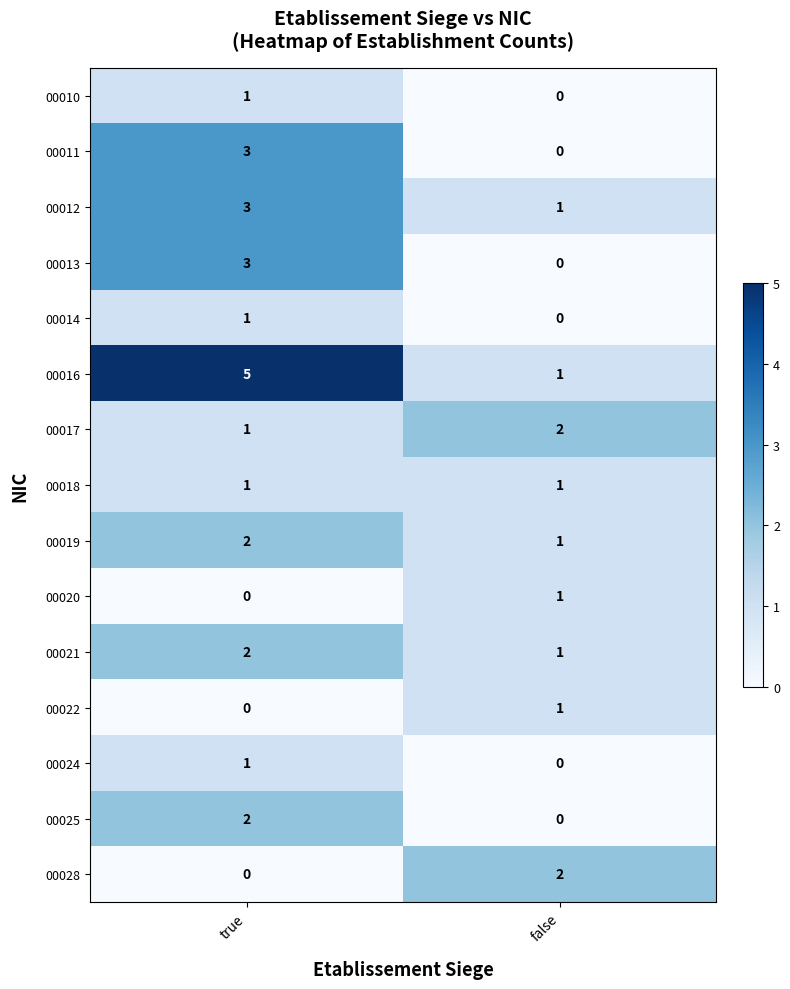

Rank the categories by 00014 value from highest to lowest.

true, false